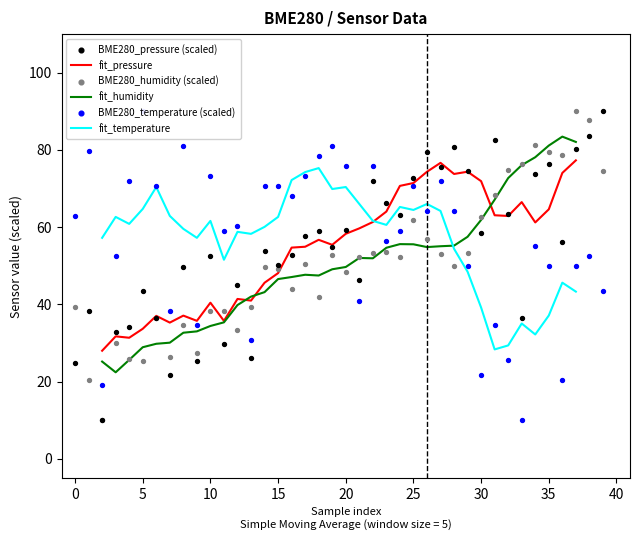

Is the value of fit_humidity at 25 greater than the value of fit_temperature at 20?

No